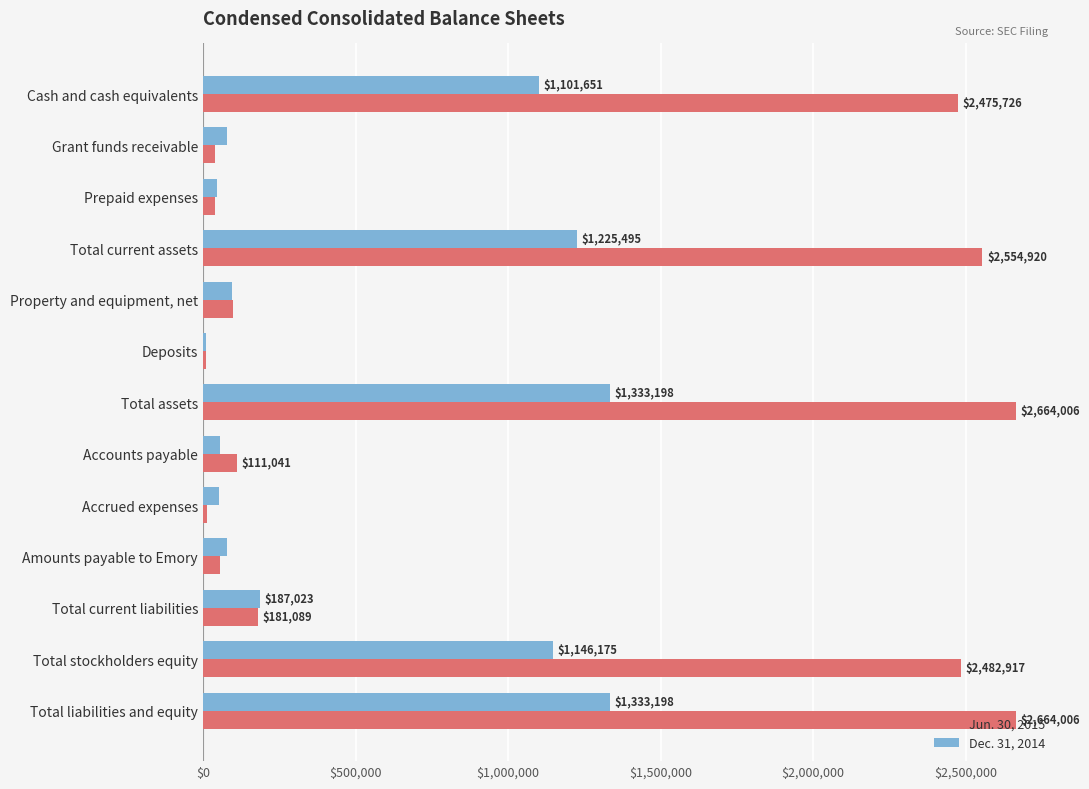

Read the Jun. 30, 2015 value at Total current liabilities.

181089